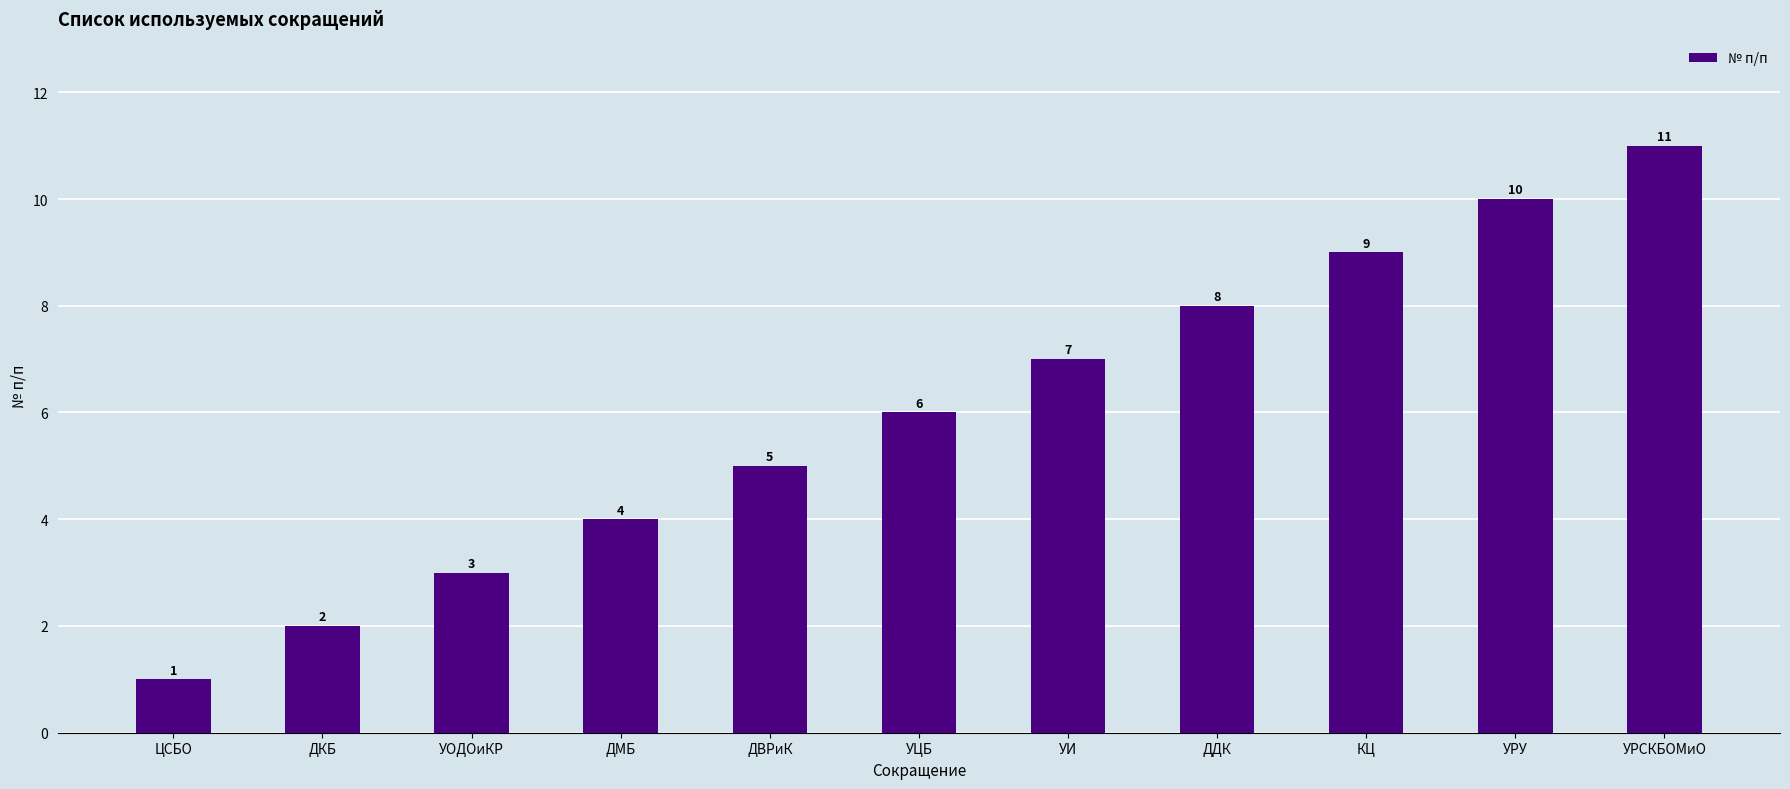

What is the difference between the maximum and minimum values?

10